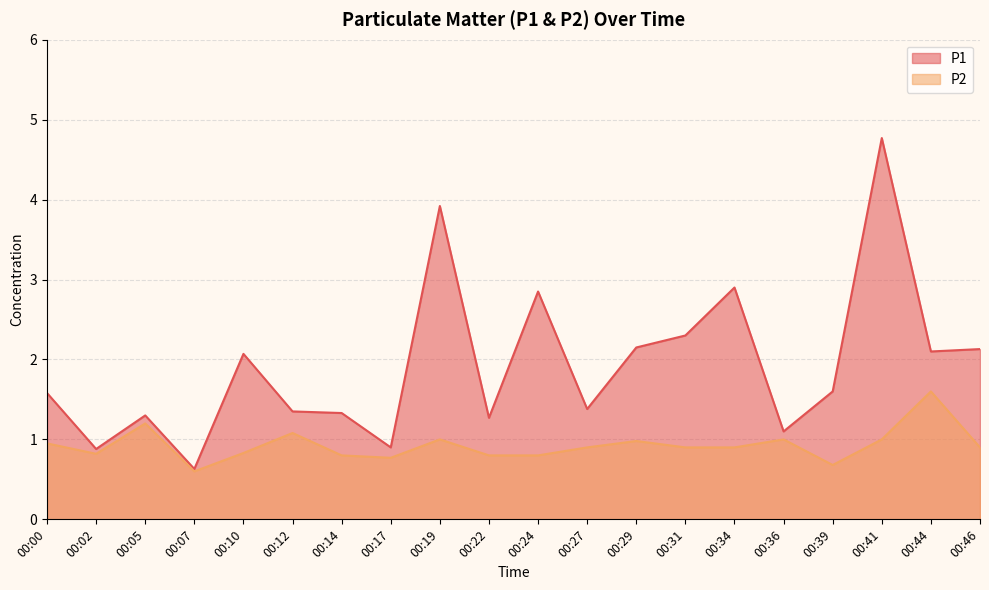

Rank the categories by P1 value from highest to lowest.

00:41, 00:19, 00:34, 00:24, 00:31, 00:29, 00:46, 00:44, 00:10, 00:39, 00:00, 00:27, 00:12, 00:14, 00:05, 00:22, 00:36, 00:17, 00:02, 00:07